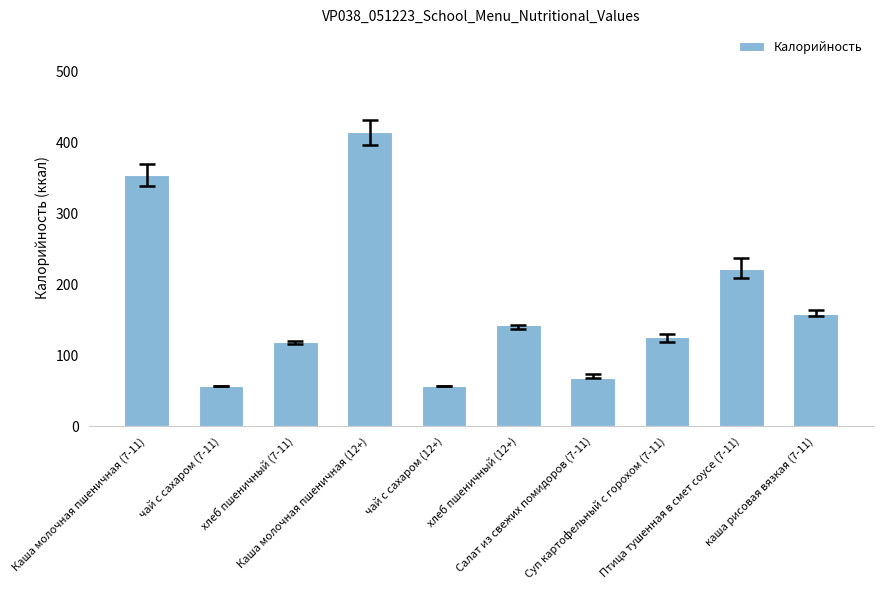

What is the value of the 8th bar from the left?

126